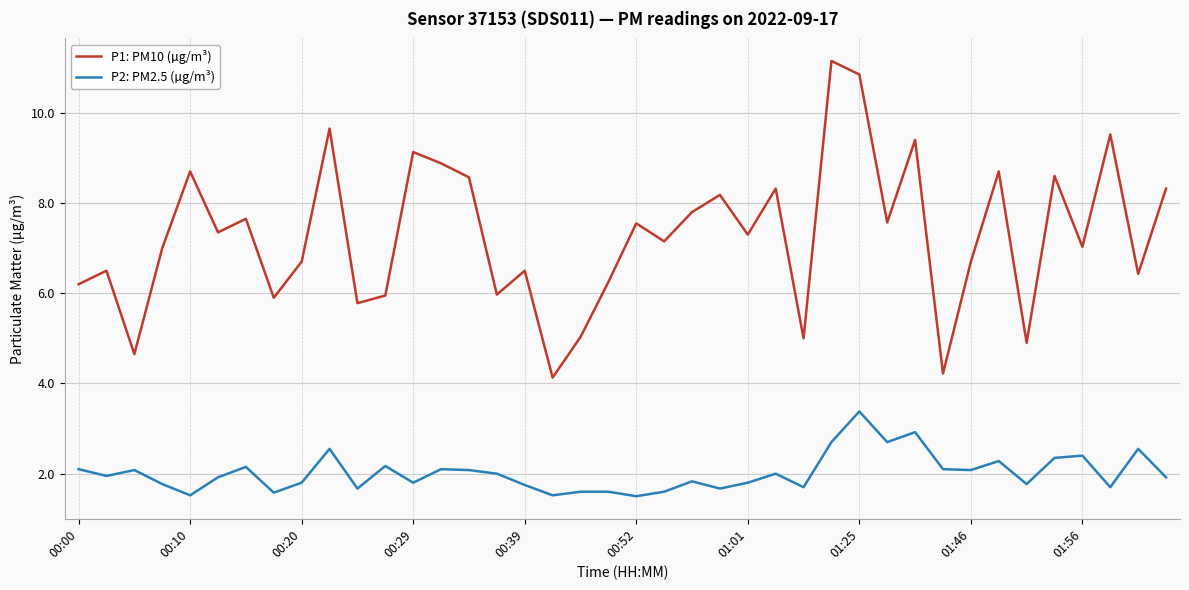

Rank the series by their average value, from highest to lowest.

P1: PM10 (µg/m³), P2: PM2.5 (µg/m³)